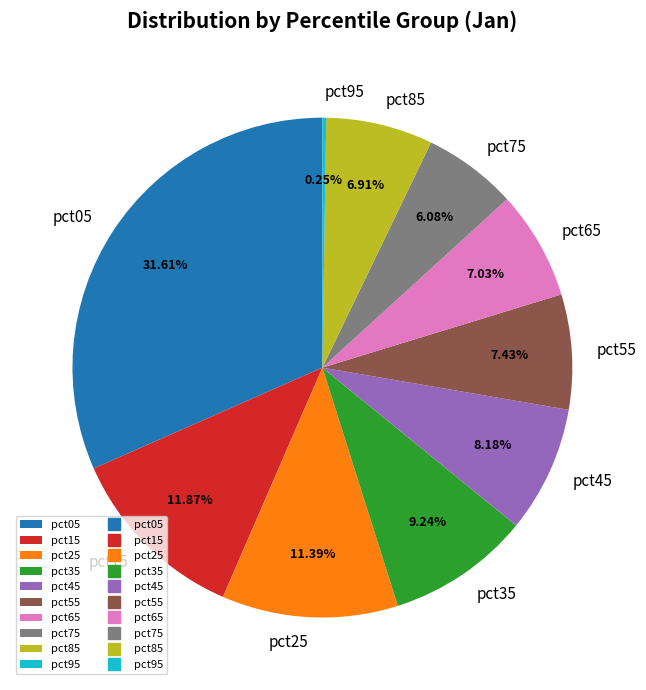

What portion of the pie excludes pct25?

88.6%